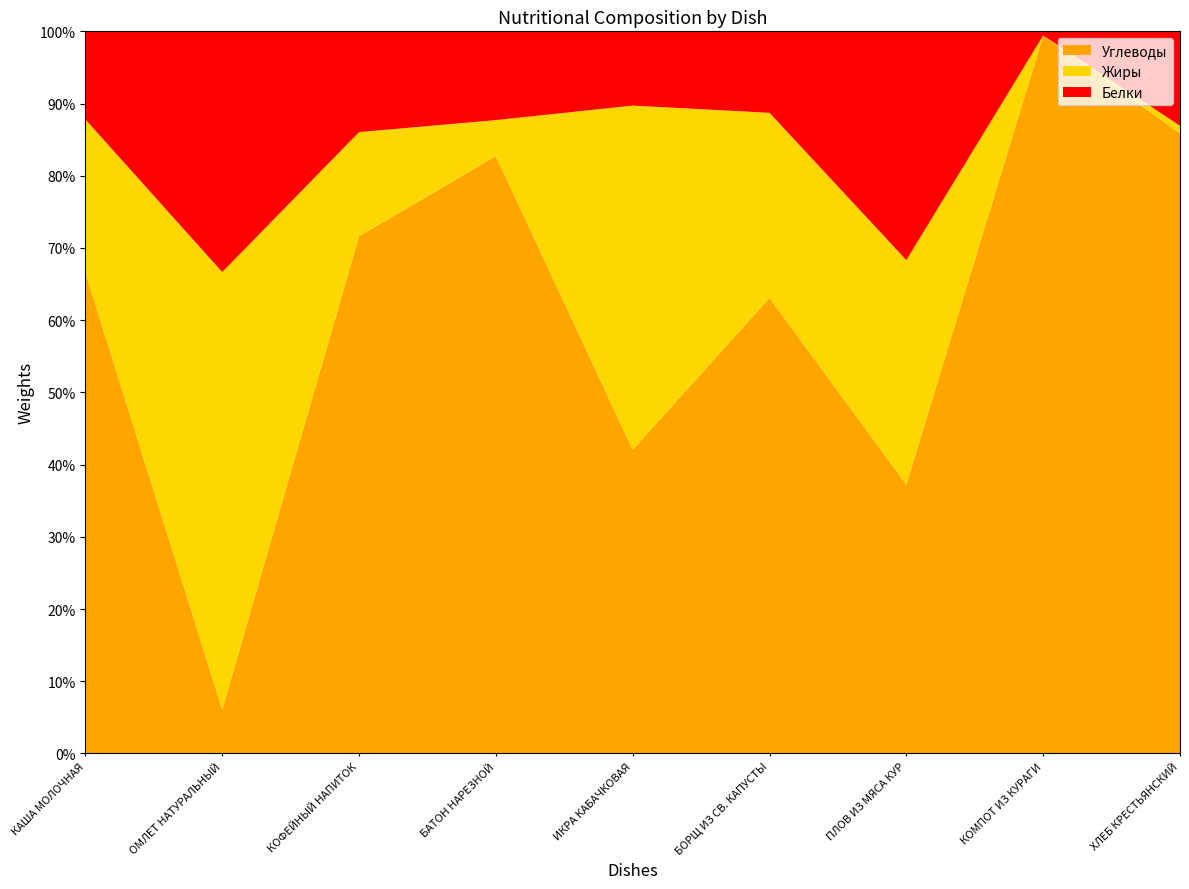

Reading left to right, transcribe all the data shown in this chart.

Белки: КАША МОЛОЧНАЯ=5.0	ОМЛЕТ НАТУРАЛЬНЫЙ=8.2	КОФЕЙНЫЙ НАПИТОК=3.0	БАТОН НАРЕЗНОЙ=3.7	ИКРА КАБАЧКОВАЯ=1.1	БОРЩ ИЗ СВ. КАПУСТЫ=2.2	ПЛОВ ИЗ МЯСА КУР=21.7	КОМПОТ ИЗ КУРАГИ=0.1	ХЛЕБ КРЕСТЬЯНСКИЙ=3.7
Жиры: КАША МОЛОЧНАЯ=8.7	ОМЛЕТ НАТУРАЛЬНЫЙ=14.9	КОФЕЙНЫЙ НАПИТОК=3.1	БАТОН НАРЕЗНОЙ=1.5	ИКРА КАБАЧКОВАЯ=5.1	БОРЩ ИЗ СВ. КАПУСТЫ=5.0	ПЛОВ ИЗ МЯСА КУР=21.3	КОМПОТ ИЗ КУРАГИ=0.0	ХЛЕБ КРЕСТЬЯНСКИЙ=0.3
Углеводы: КАША МОЛОЧНАЯ=27.3	ОМЛЕТ НАТУРАЛЬНЫЙ=1.5	КОФЕЙНЫЙ НАПИТОК=15.4	БАТОН НАРЕЗНОЙ=24.9	ИКРА КАБАЧКОВАЯ=4.5	БОРЩ ИЗ СВ. КАПУСТЫ=12.3	ПЛОВ ИЗ МЯСА КУР=25.5	КОМПОТ ИЗ КУРАГИ=17.1	ХЛЕБ КРЕСТЬЯНСКИЙ=24.3